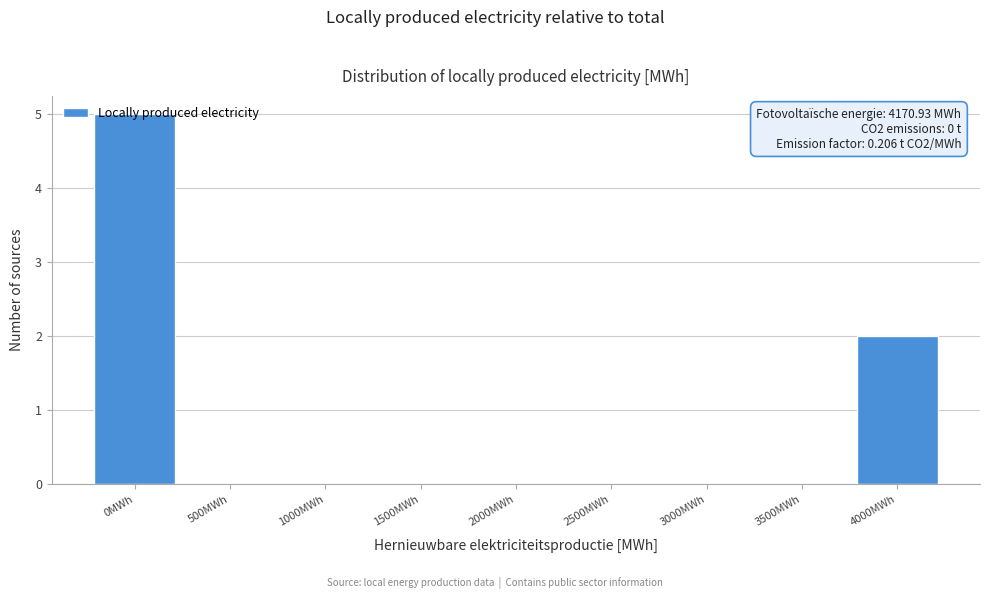

What is the greatest value displayed?

5